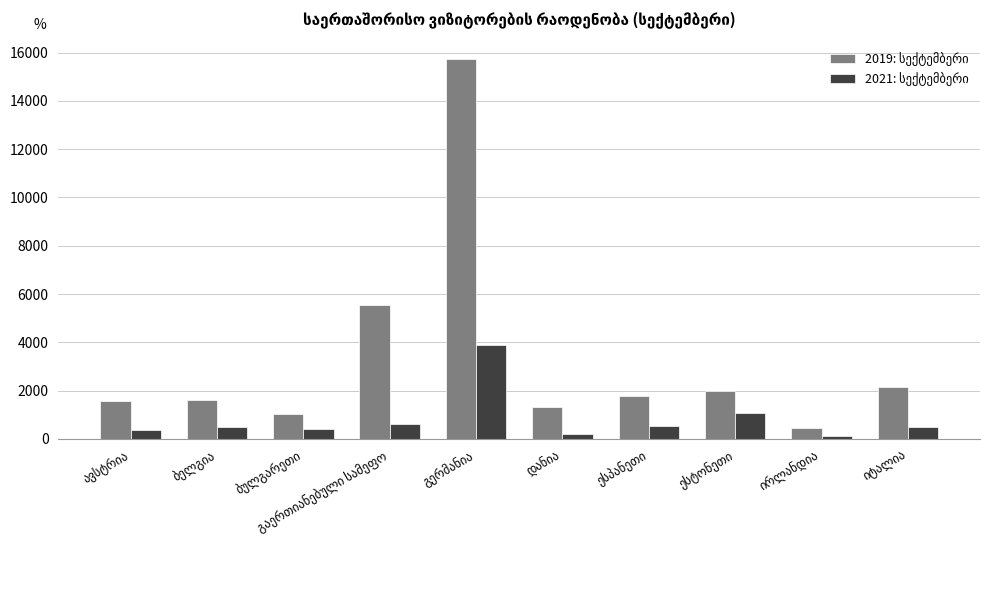

What is the greatest value displayed?

15717